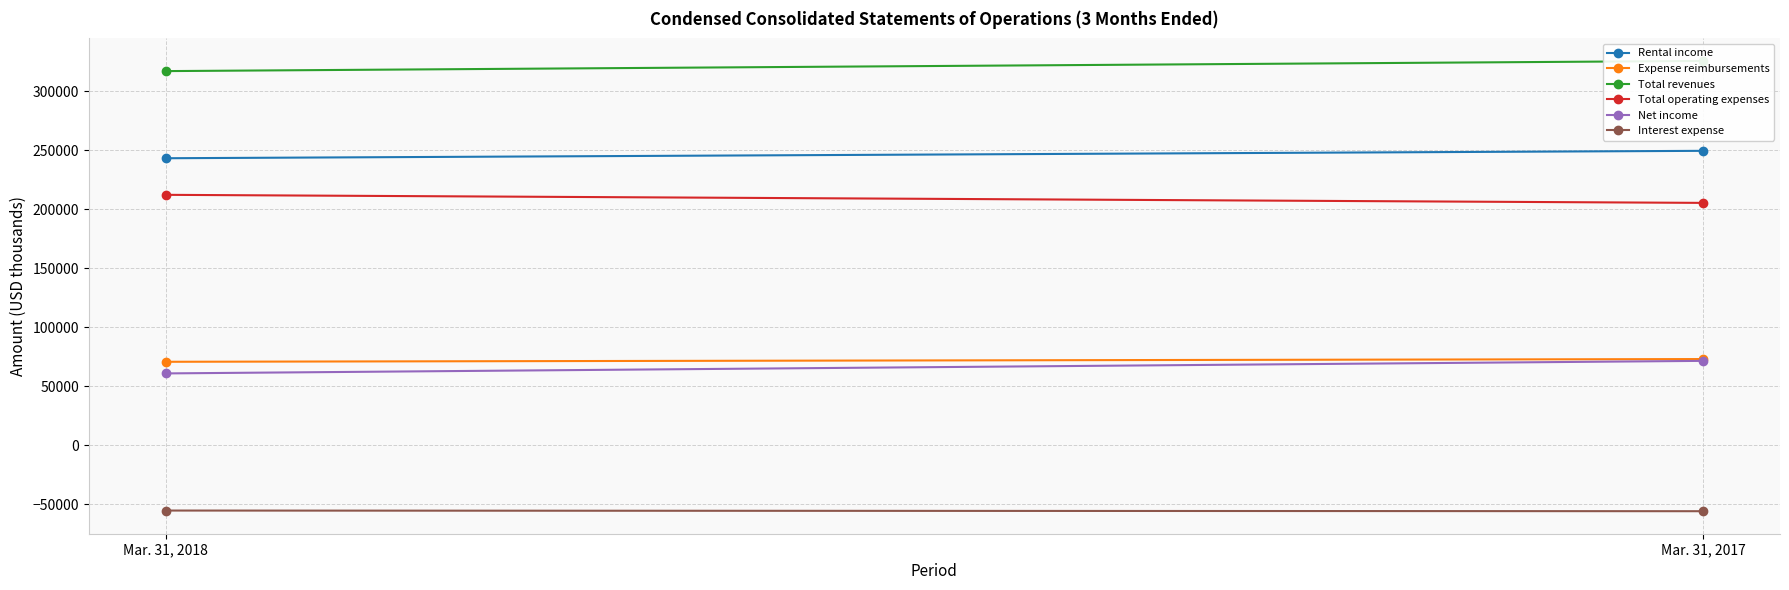

Which series has the widest spread of values?

Net income